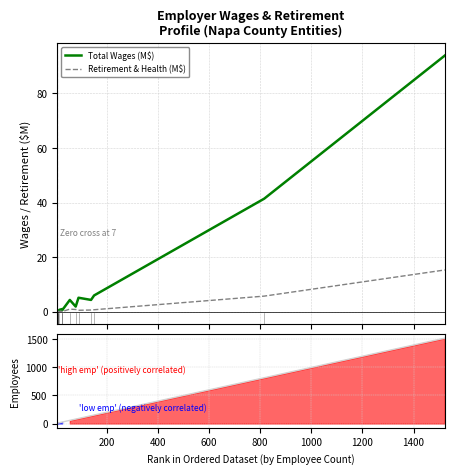

True or false: Total Wages (M$) and Retirement & Health (M$) cross at least once.

False